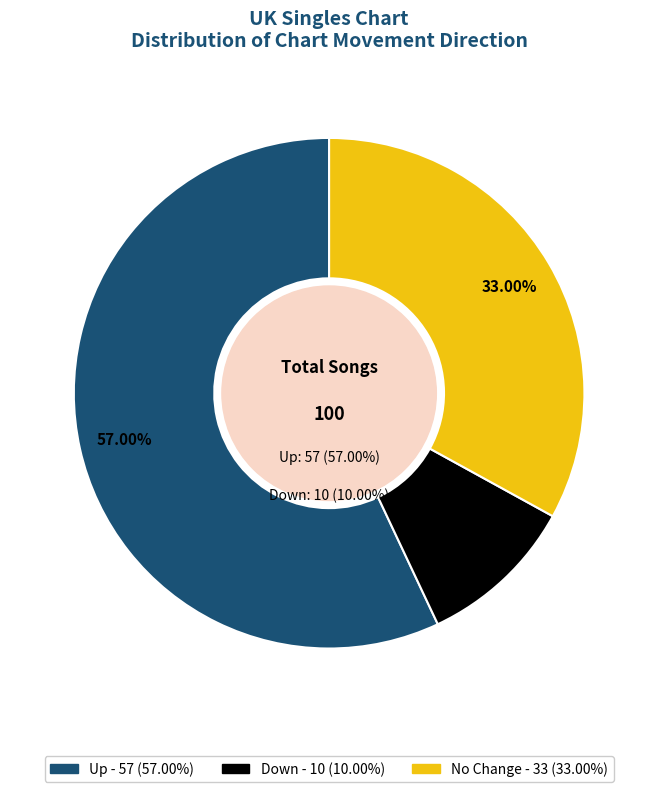

To the nearest percent, what portion does - represent?

33%